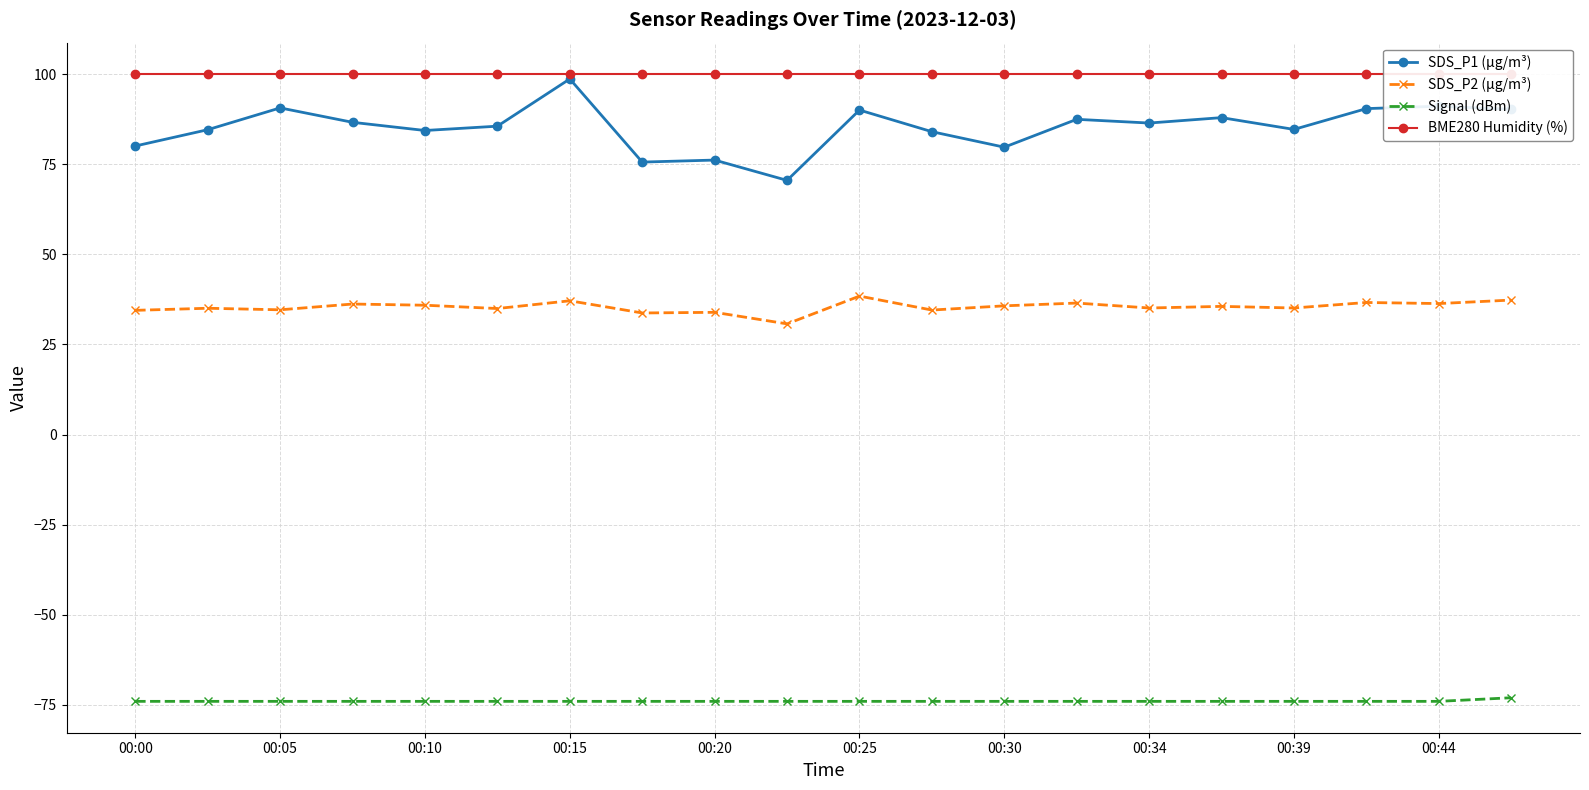

True or false: SDS_P2 (µg/m³) and SDS_P1 (µg/m³) cross at least once.

False